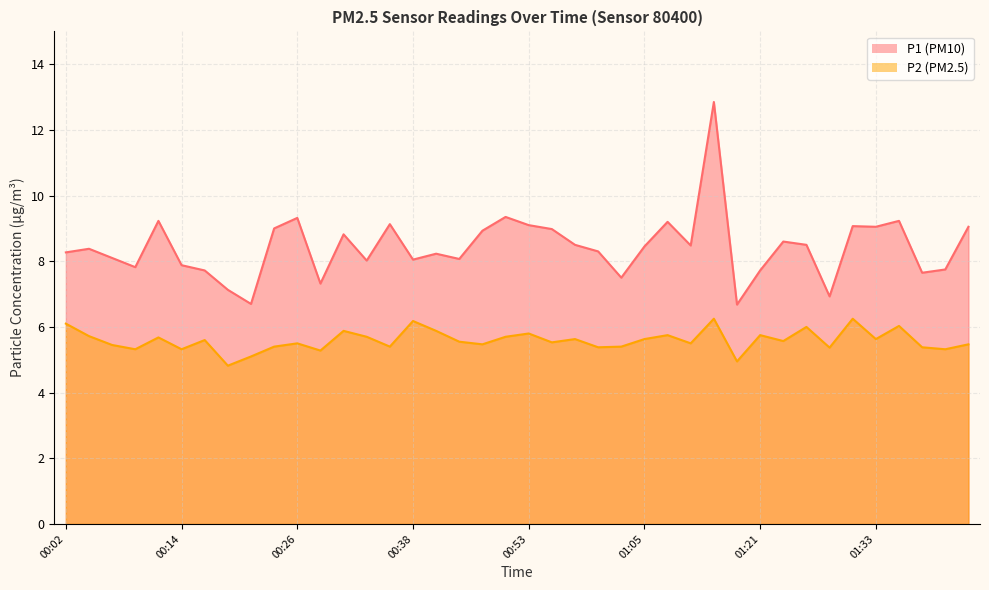

What are all the series names shown in the legend?

P1, P2